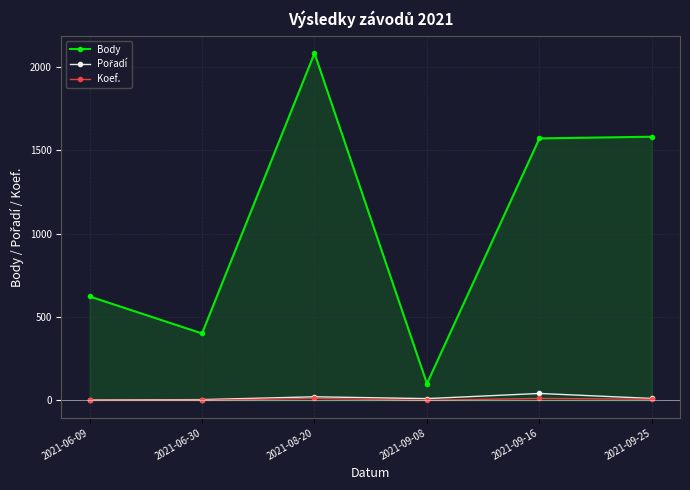

How many lines are shown in the chart?

3